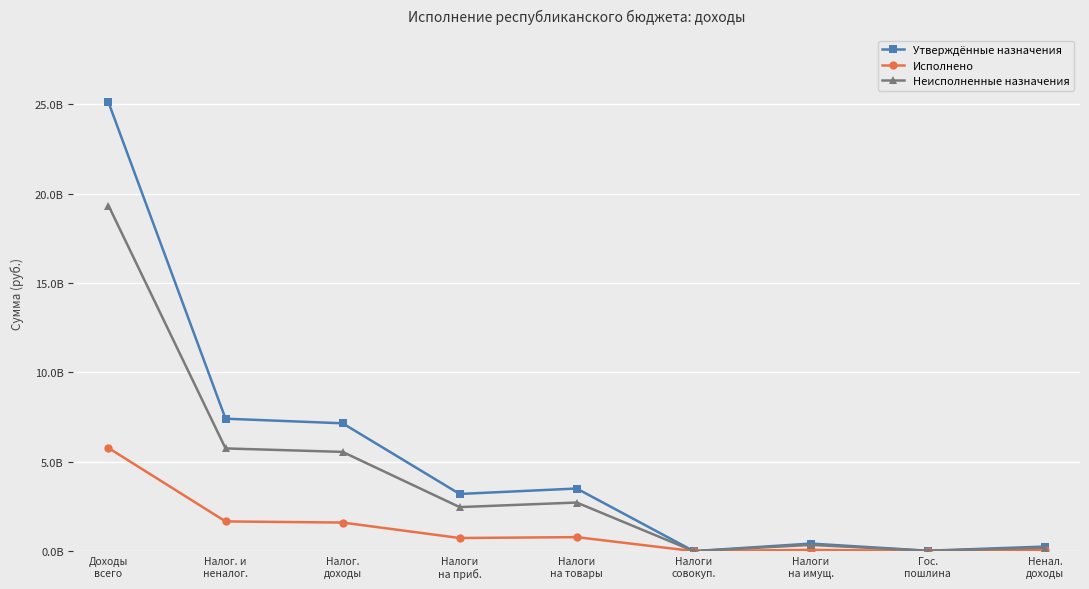

What are all the series names shown in the legend?

Утверждённые назначения, Исполнено, Неисполненные назначения